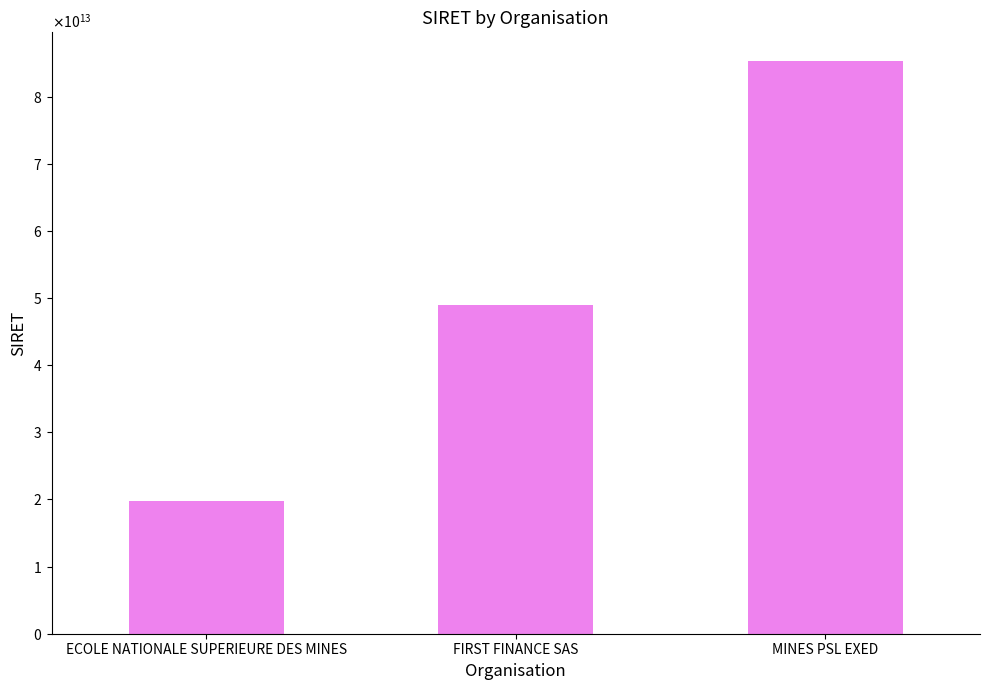

Does the chart contain any negative values?

No